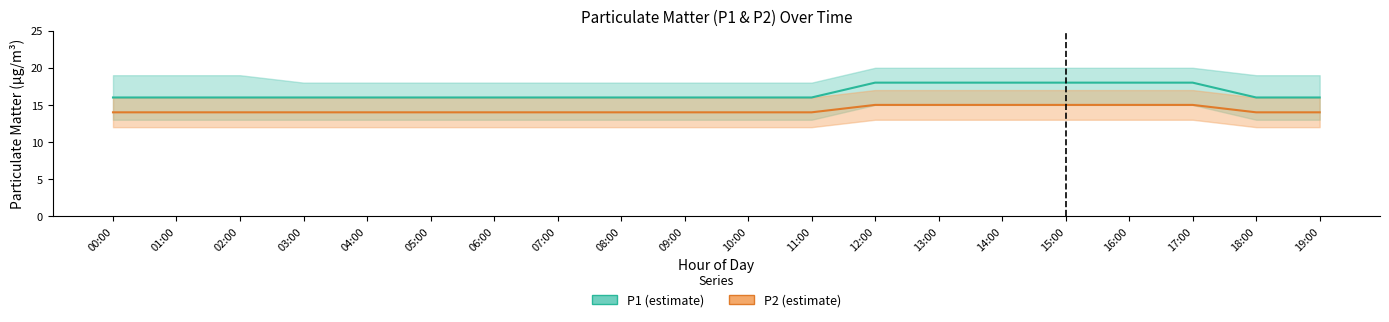

What is the label of the 20th point from the right?

00:00